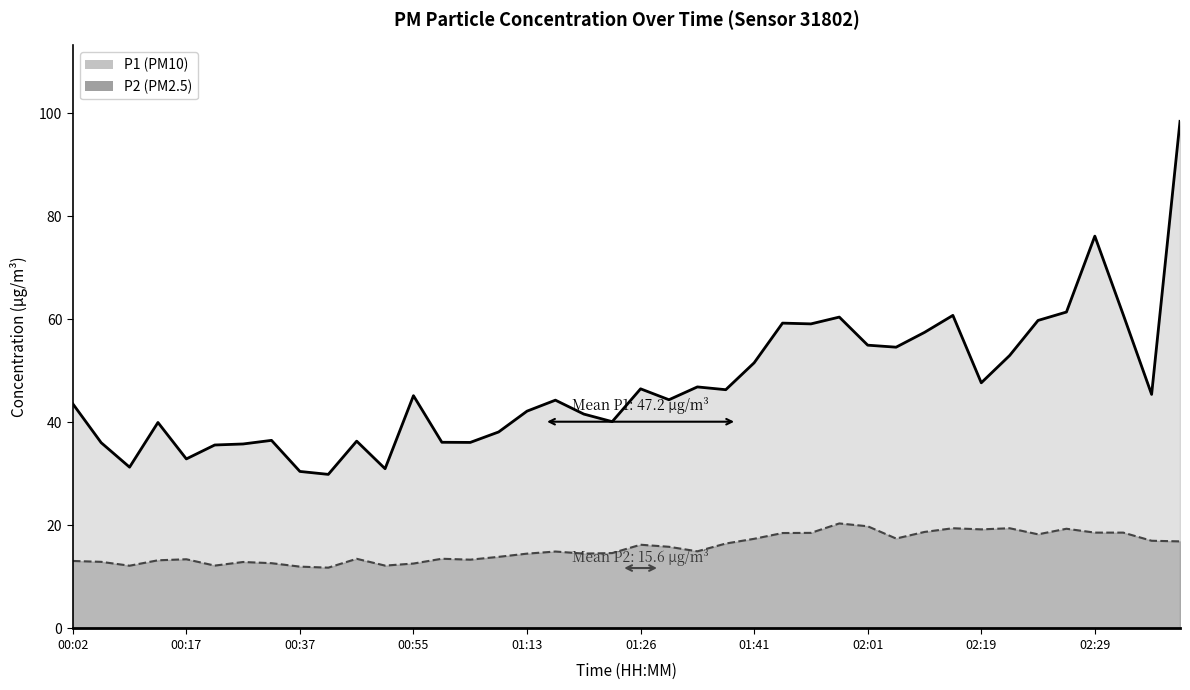

Reading left to right, extract all data points from this chart.

P1: 00:02=43.6	00:07=36.0	00:10=31.3	00:12=40.0	00:17=32.9	00:27=35.6	00:32=35.8	00:35=36.5	00:37=30.5	00:45=29.9	00:47=36.4	00:50=31.0	00:55=45.2	00:57=36.1	01:02=36.1	01:10=38.1	01:13=42.2	01:16=44.3	01:18=41.6	01:21=40.1	01:26=46.5	01:31=44.4	01:34=46.9	01:36=46.3	01:41=51.5	01:46=59.2	01:51=59.1	01:59=60.4	02:01=55.0	02:07=54.6	02:12=57.5	02:17=60.8	02:19=47.7	02:22=53.0	02:24=59.8	02:27=61.4	02:29=76.1	02:32=60.9	02:39=45.4	02:42=98.4
P2: 00:02=13.1	00:07=12.9	00:10=12.2	00:12=13.2	00:17=13.4	00:27=12.2	00:32=12.9	00:35=12.7	00:37=12.0	00:45=11.8	00:47=13.5	00:50=12.2	00:55=12.6	00:57=13.5	01:02=13.3	01:10=13.9	01:13=14.5	01:16=14.9	01:18=14.5	01:21=14.6	01:26=16.2	01:31=15.8	01:34=15.0	01:36=16.5	01:41=17.4	01:46=18.5	01:51=18.6	01:59=20.4	02:01=19.8	02:07=17.4	02:12=18.7	02:17=19.4	02:19=19.2	02:22=19.4	02:24=18.3	02:27=19.4	02:29=18.6	02:32=18.6	02:39=17.0	02:42=16.9